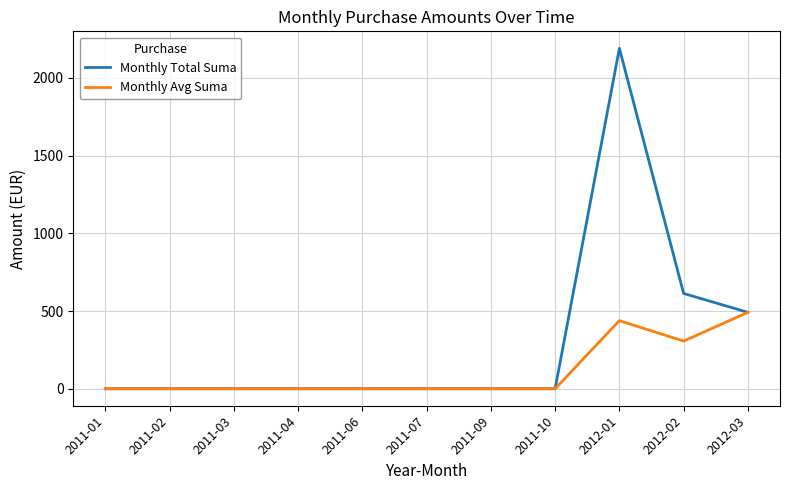

What are all the series names shown in the legend?

Monthly Total Suma, Monthly Avg Suma